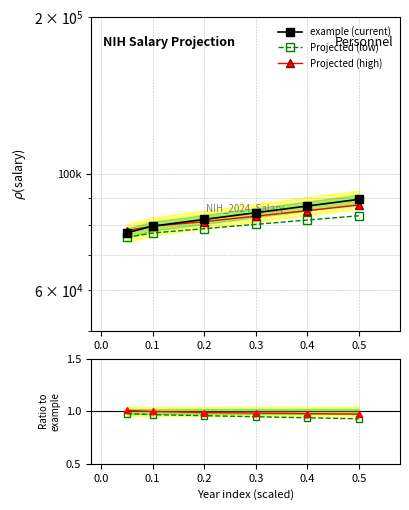

True or false: example (current) and Projected (low) intersect in this chart.

False